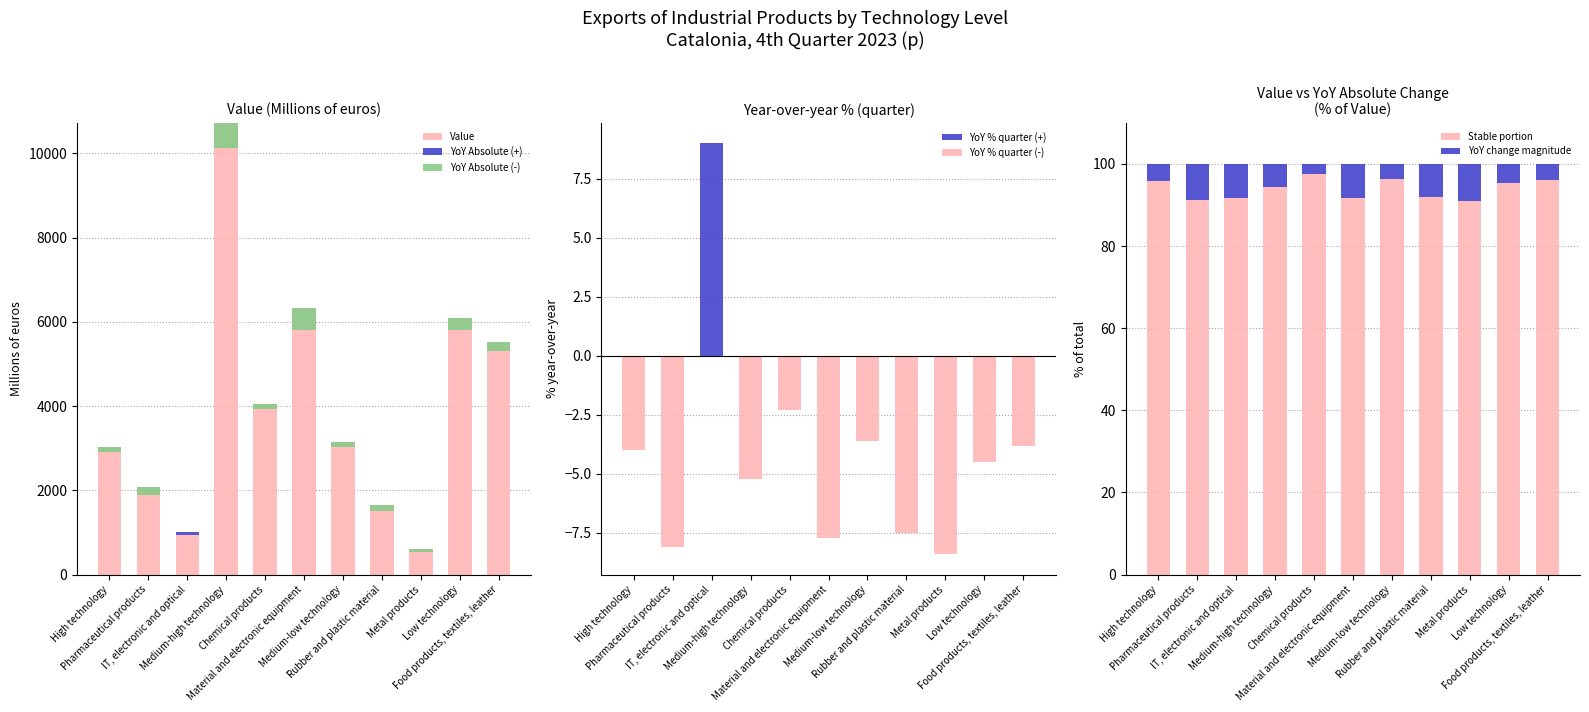

Reading left to right, what are all the values shown in this chart?

Value: 3041.3	2074.9	932.7	10726.0	4039.9	6322.8	3148.0	1655.4	597.8	6093.6	5518.0
YoY Absolute: -125.6	-181.9	0.0	-590.5	-96.1	-525.4	-118.9	-134.3	-54.7	-284.2	-217.8